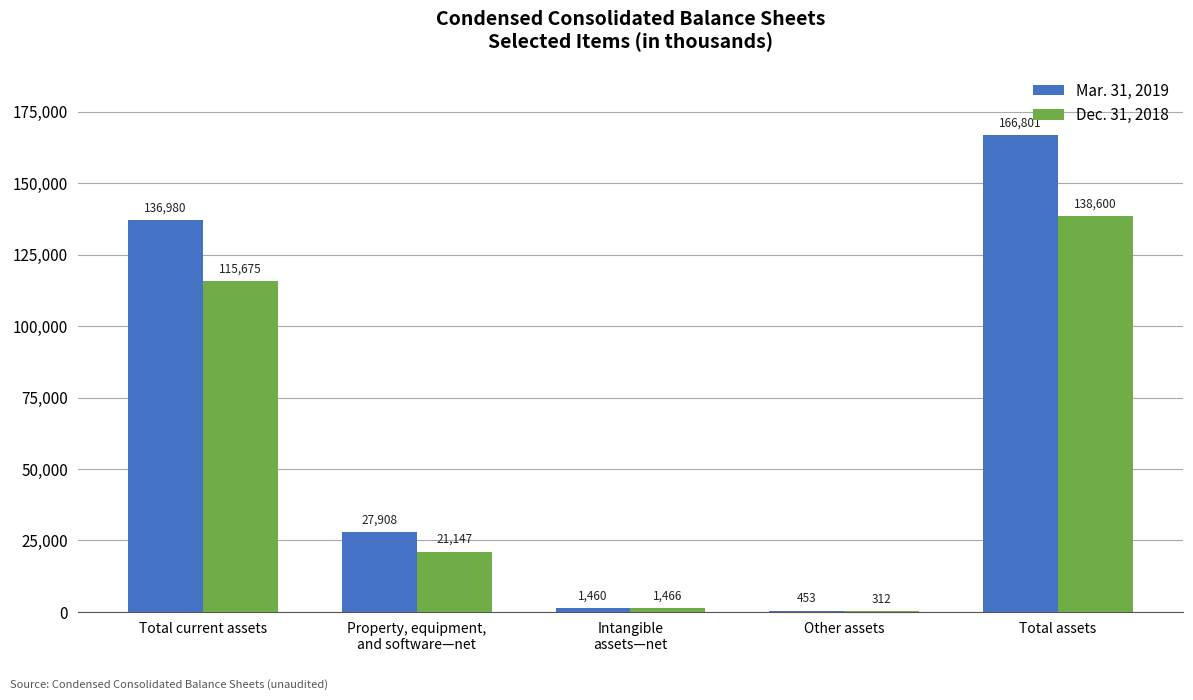

What is the sum of the Dec. 31, 2018 values at Other assets and Intangible
assets—net?

1778